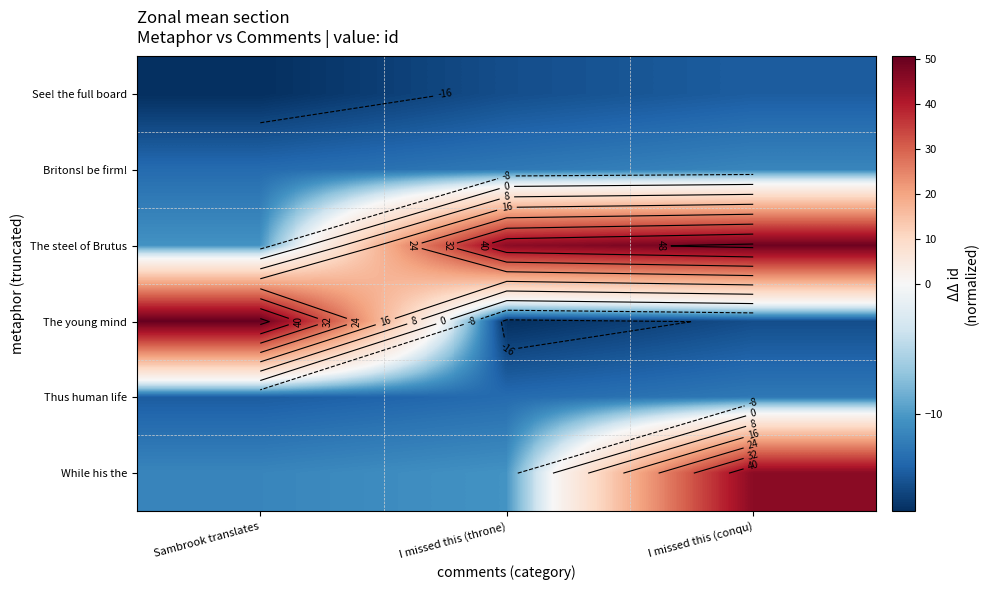

At which category does the chart reach its minimum across all series?

Sambrook translates